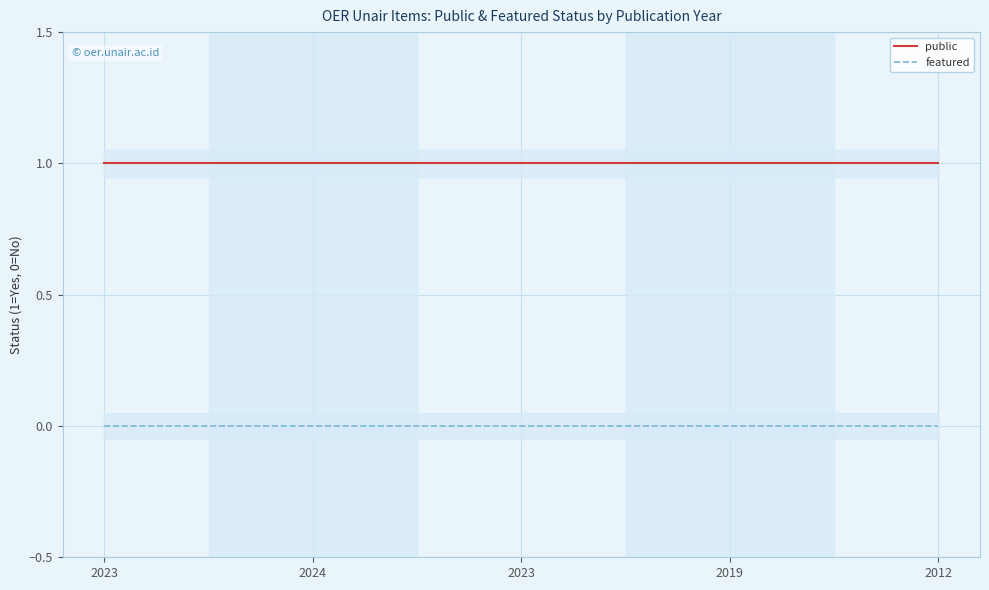

The public series shows 1 at 2019. True or false?

True